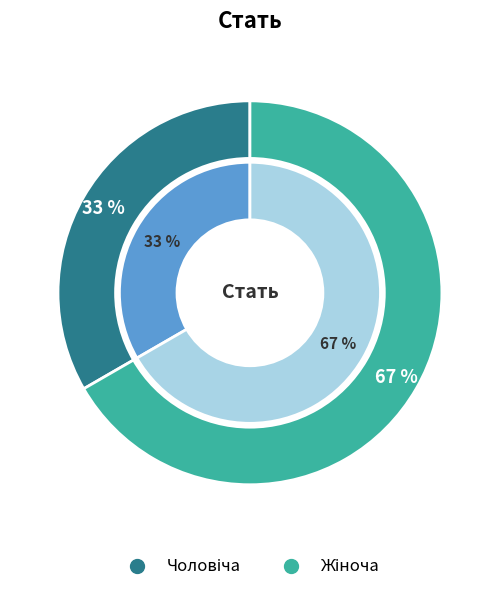

Rank the categories by value from highest to lowest.

Жіноча, Чоловіча